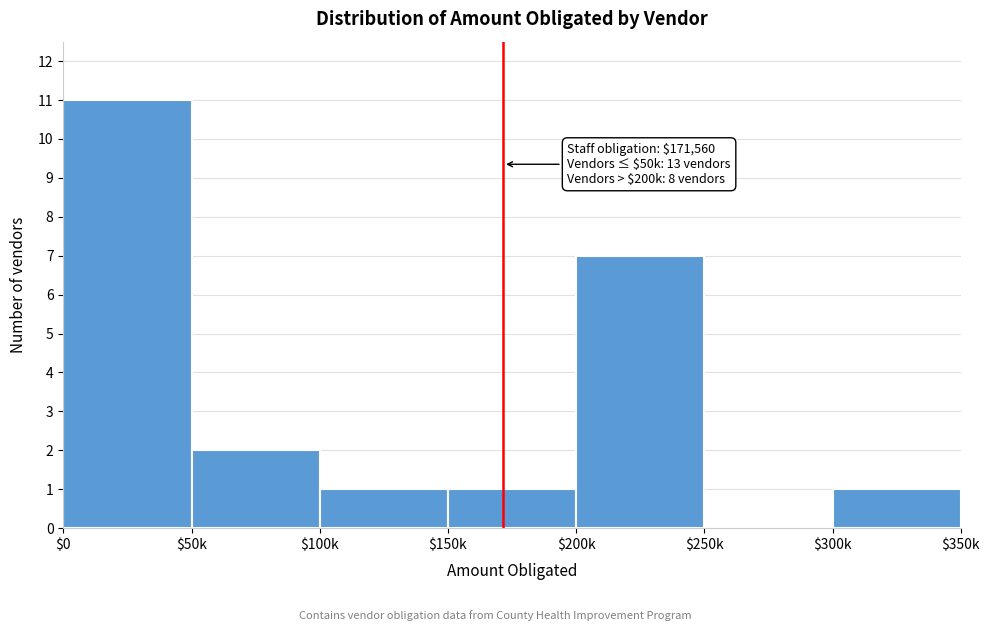

At which label is the value closest to 5?

$200k